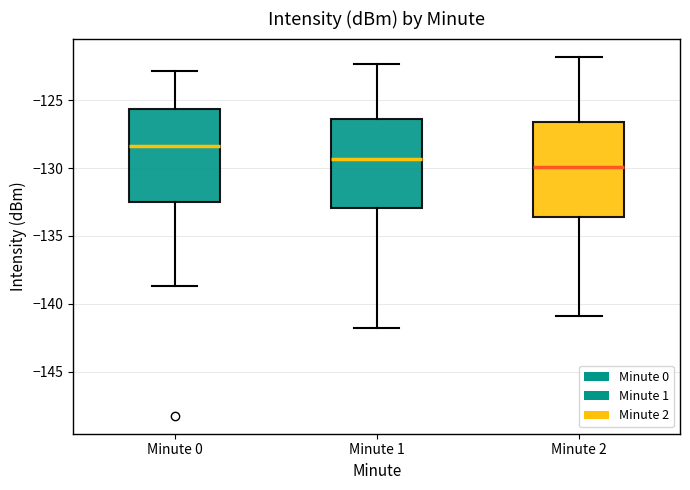

Where is the upper edge of the box for Minute 1 on the y-axis? The values are not printed on the chart, so give them approximately, as read against the axis.

-126.5